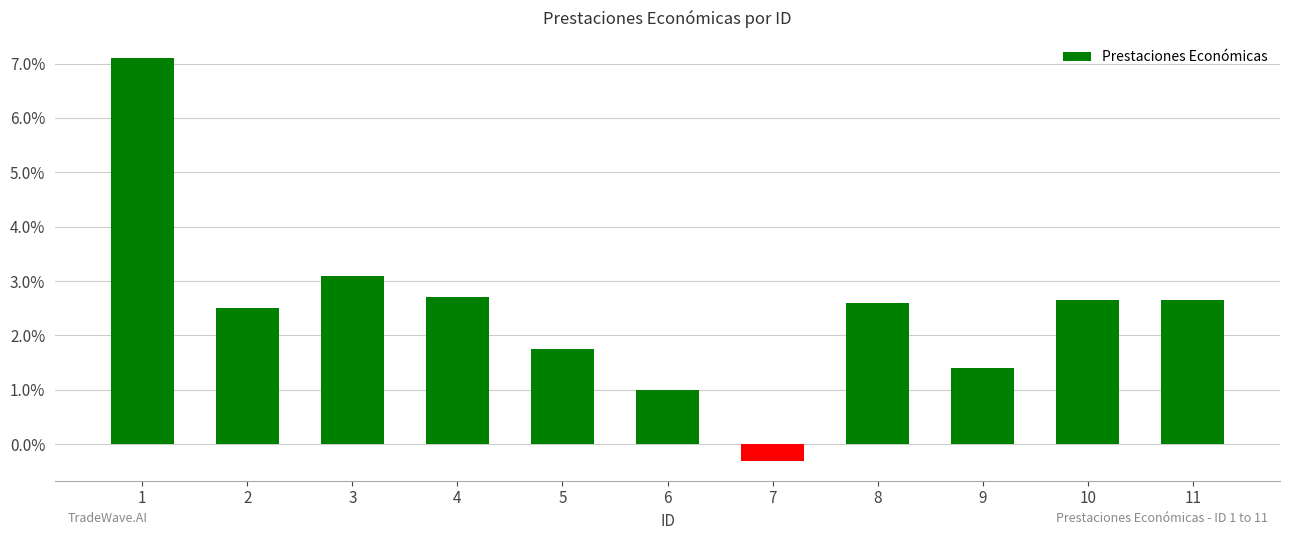

How many bars are there in total?

11